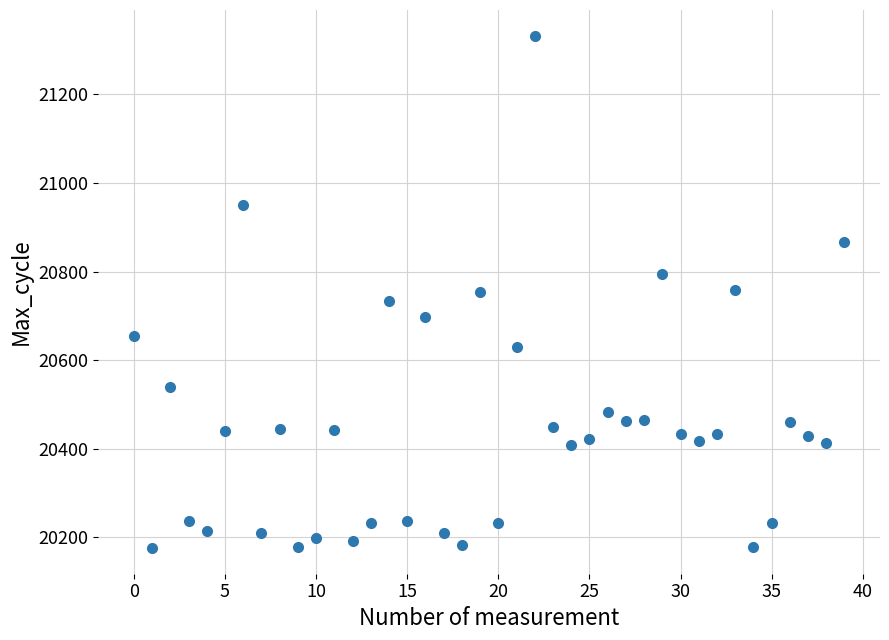

What is the range of Y values (max minus min)?

1158